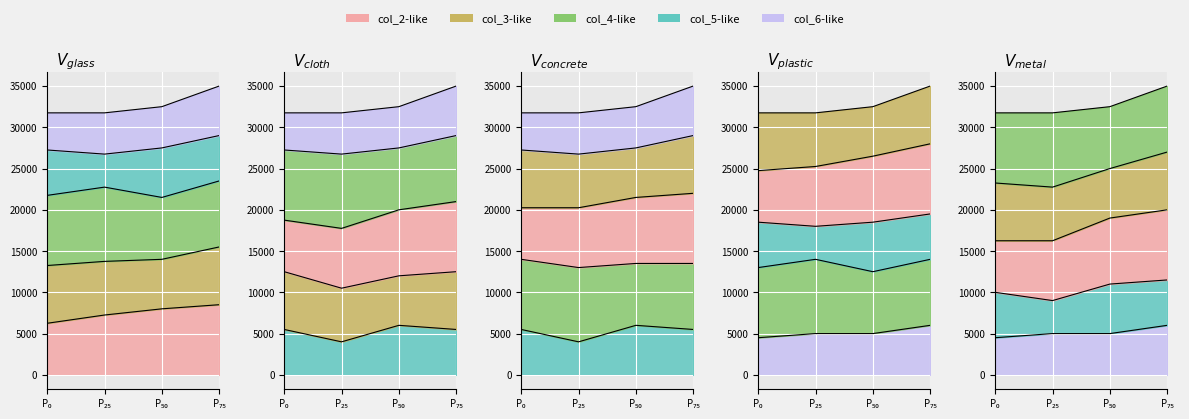

True or false: col_5 and col_2 cross at least once.

False